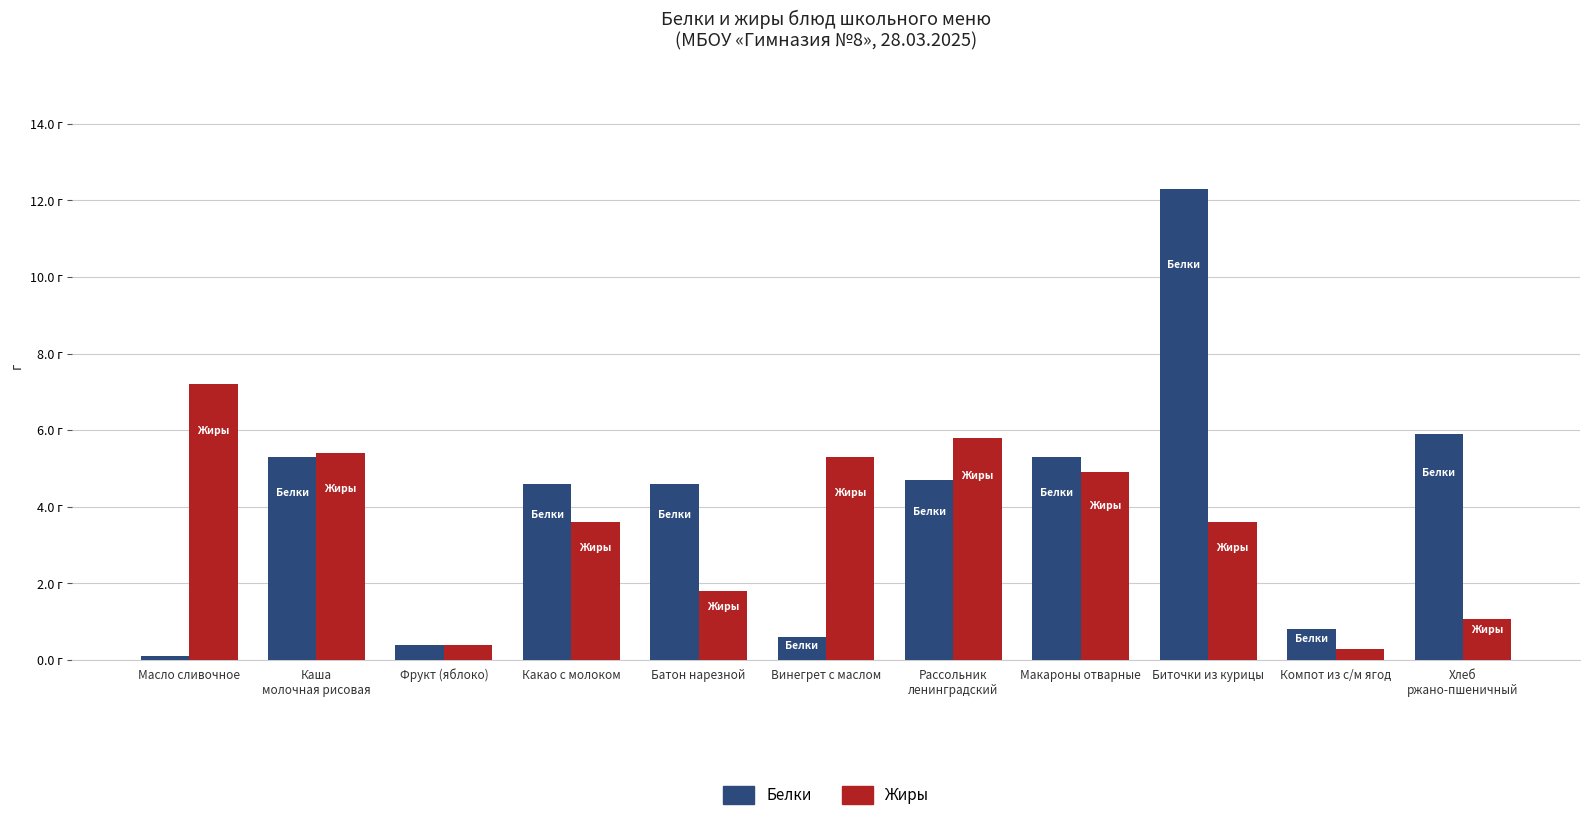

What is the approximate value of Жиры at Каша
молочная рисовая?

5.4